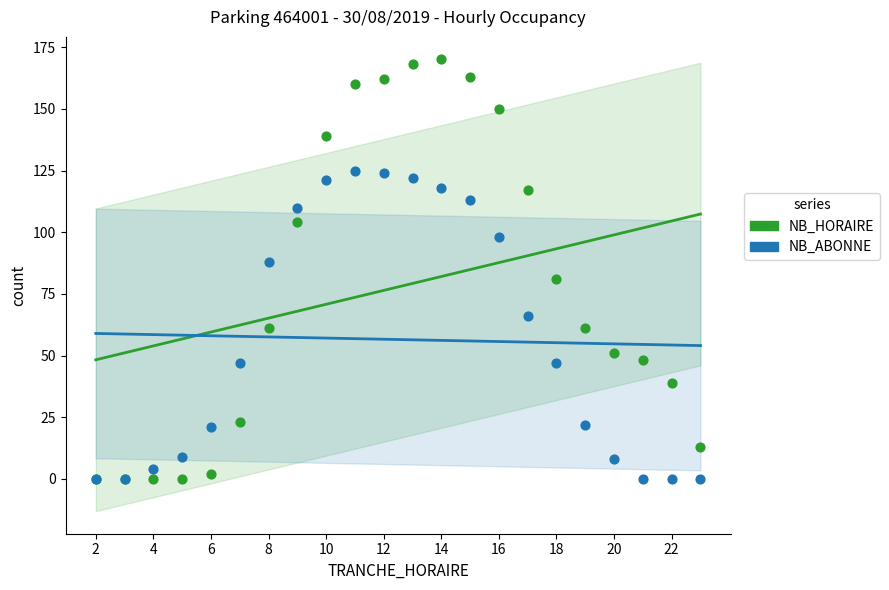

Which series has the largest Y range (max minus min)?

NB_HORAIRE